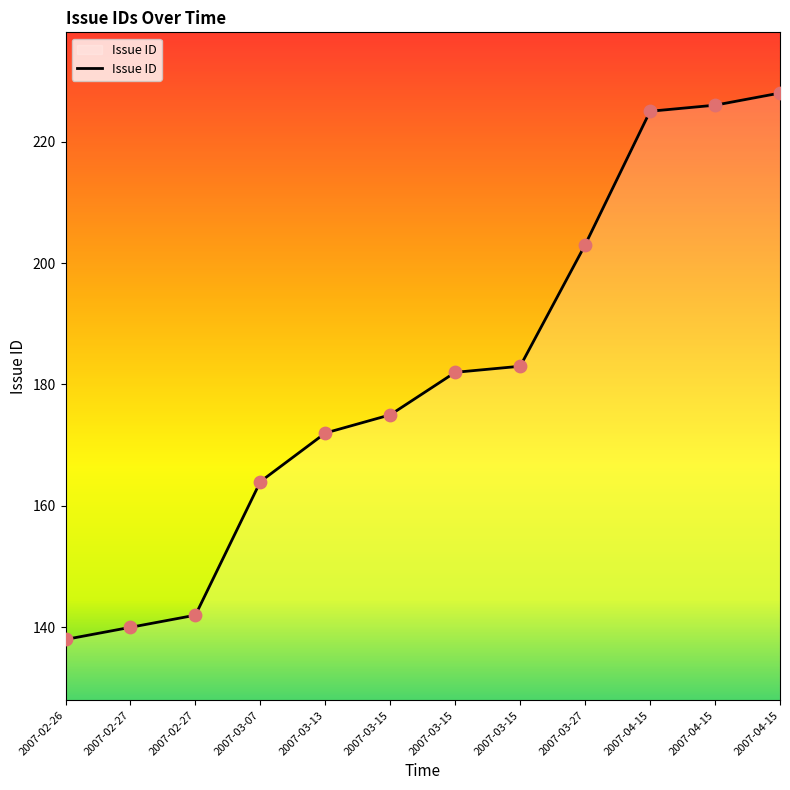

What is the change in value from 2007-03-15 to 2007-04-15?

+44